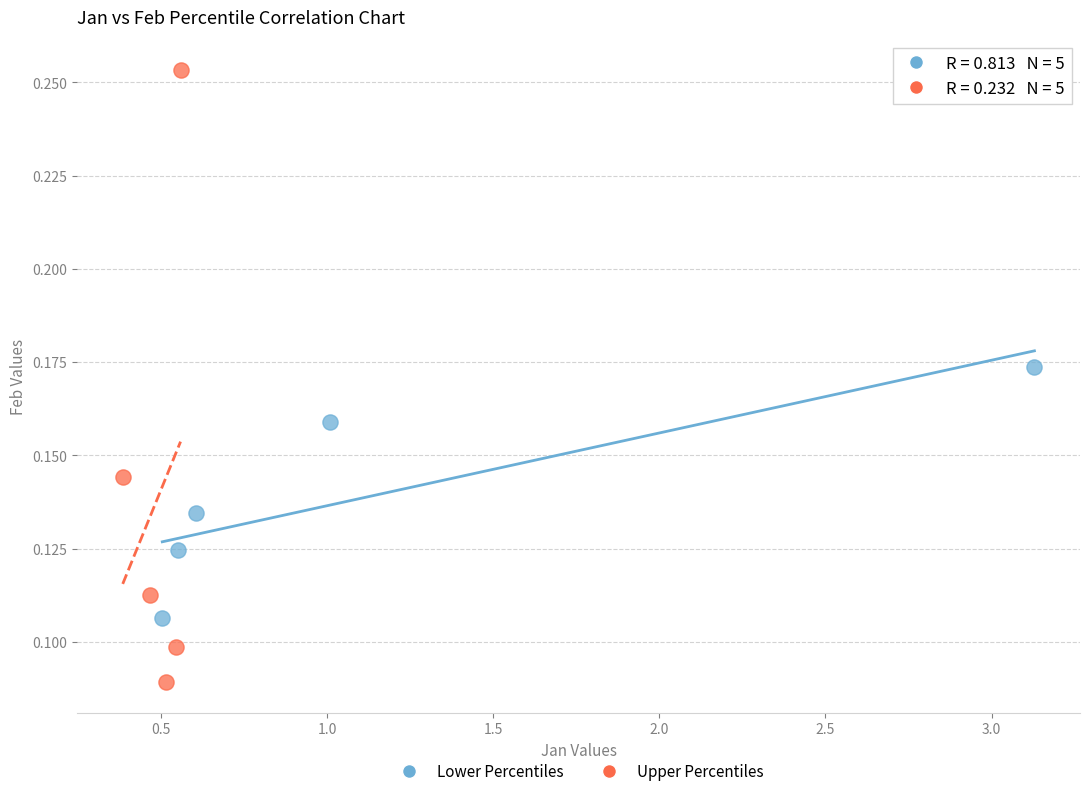

Which series has the widest spread of Y values?

Upper Percentiles